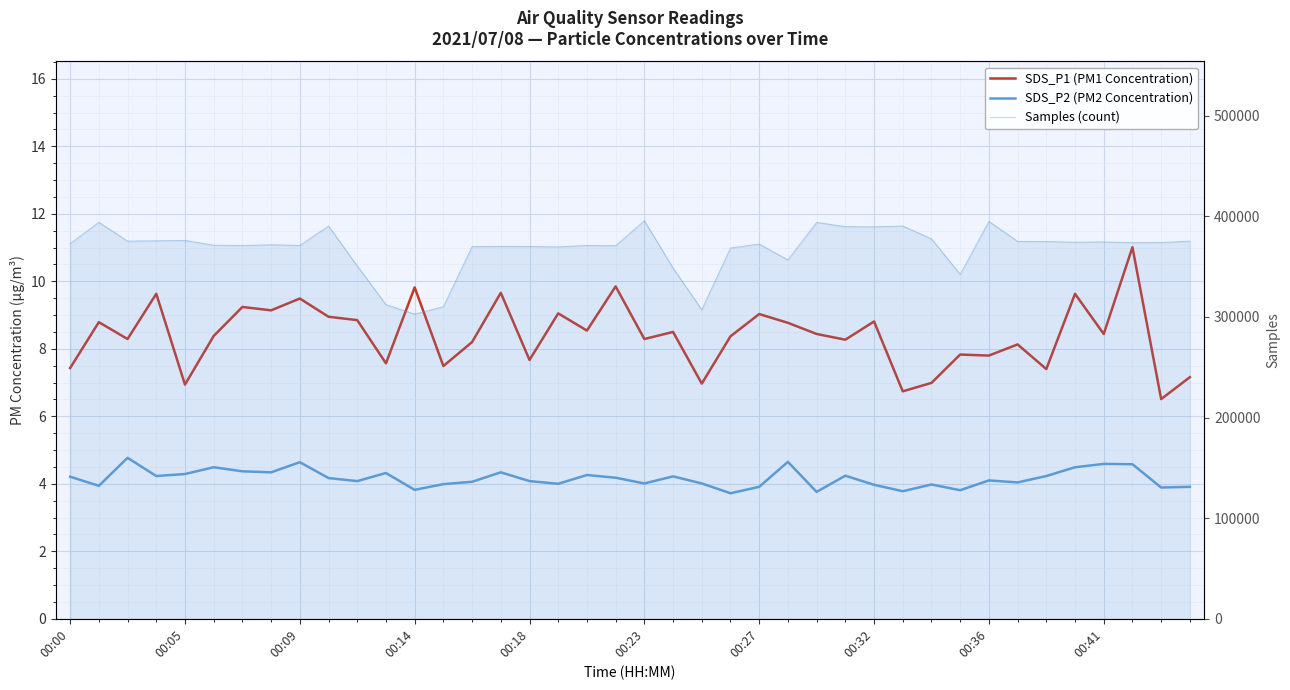

What are all the series names shown in the legend?

SDS_P1 (PM1 Concentration), SDS_P2 (PM2 Concentration), Samples (count)